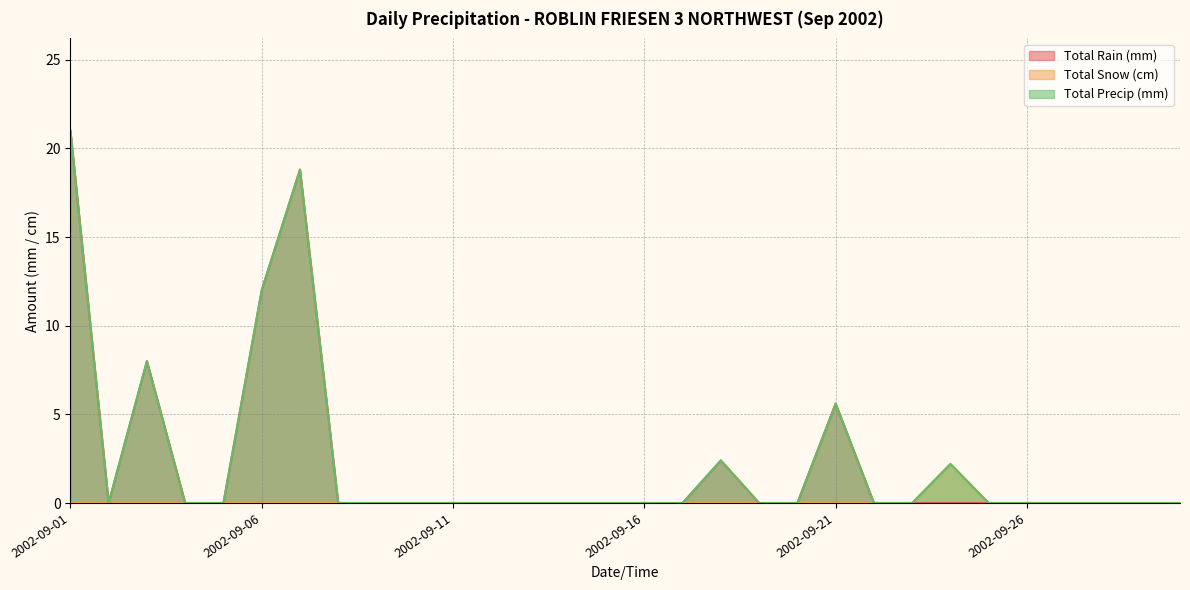

What are all the series names shown in the legend?

Total Rain (mm), Total Snow (cm), Total Precip (mm)